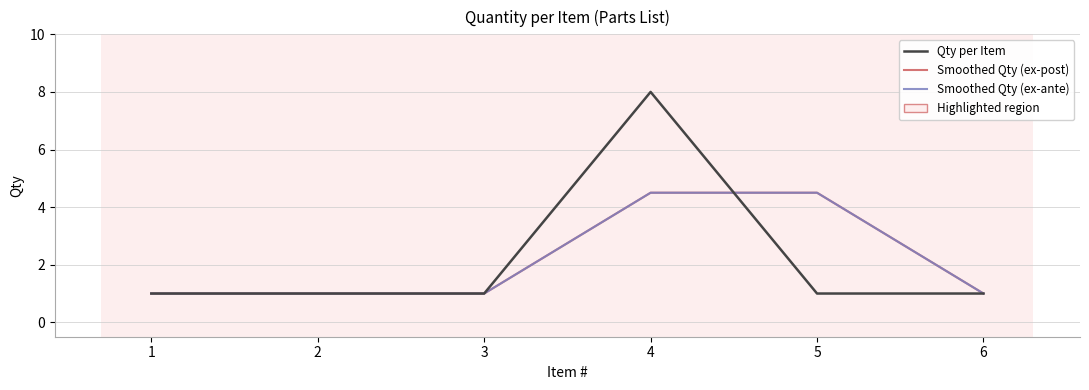

True or false: Smoothed Qty (ex-post) and Smoothed Qty (ex-ante) cross at least once.

False